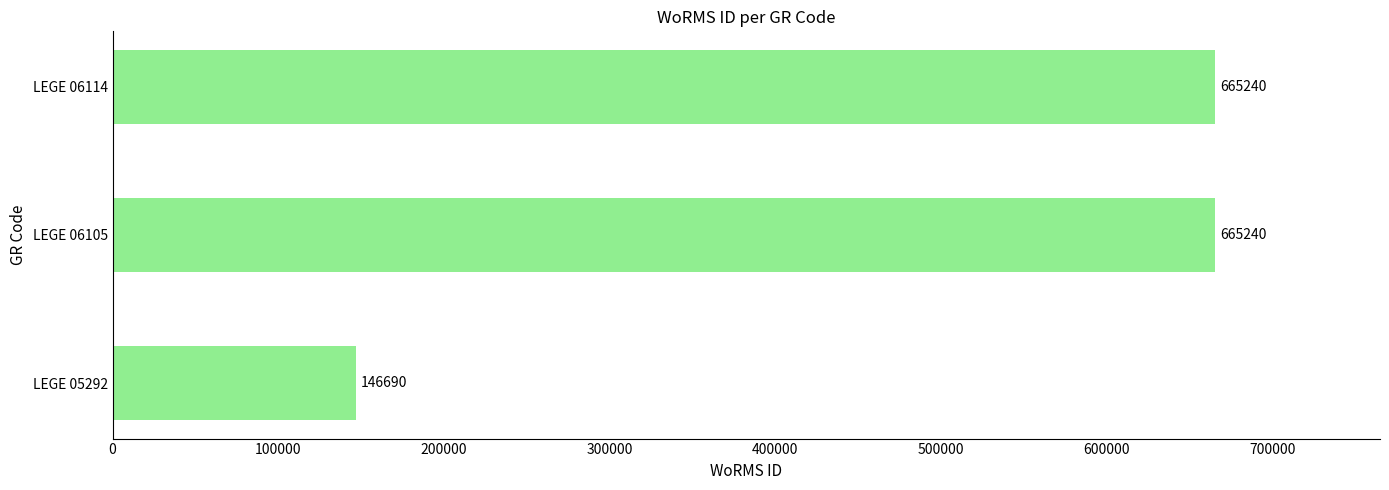

The value at LEGE 06105 is 990255. True or false?

False